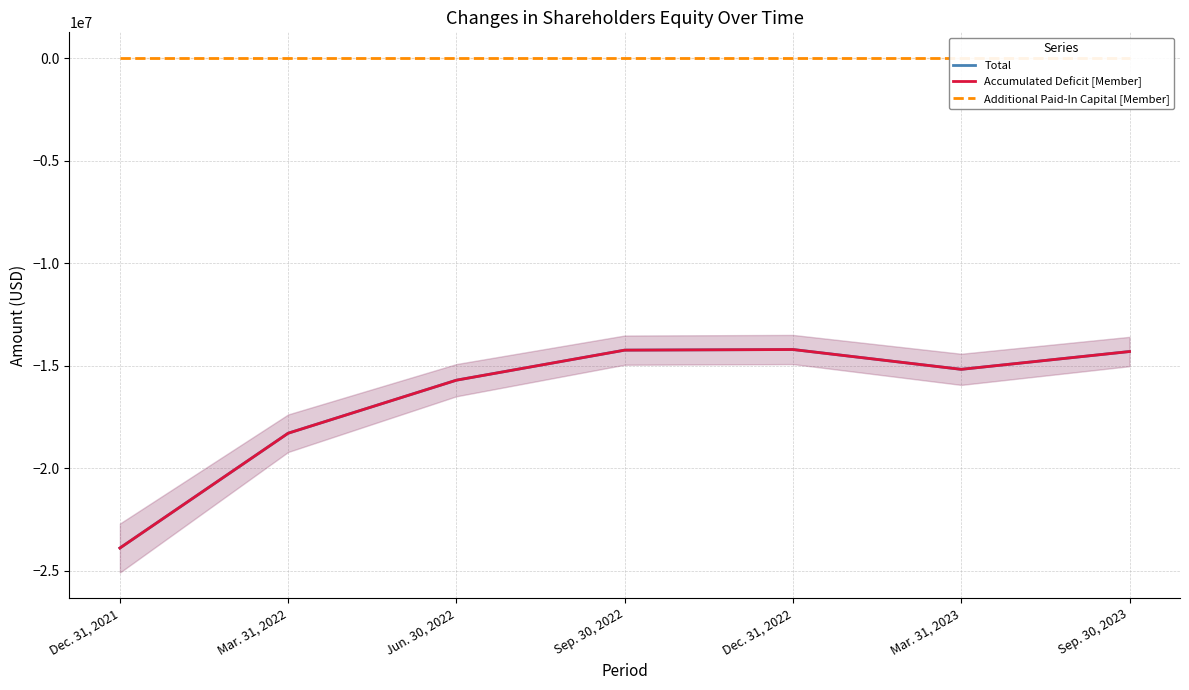

How many interior local peaks does the Total series have?

1